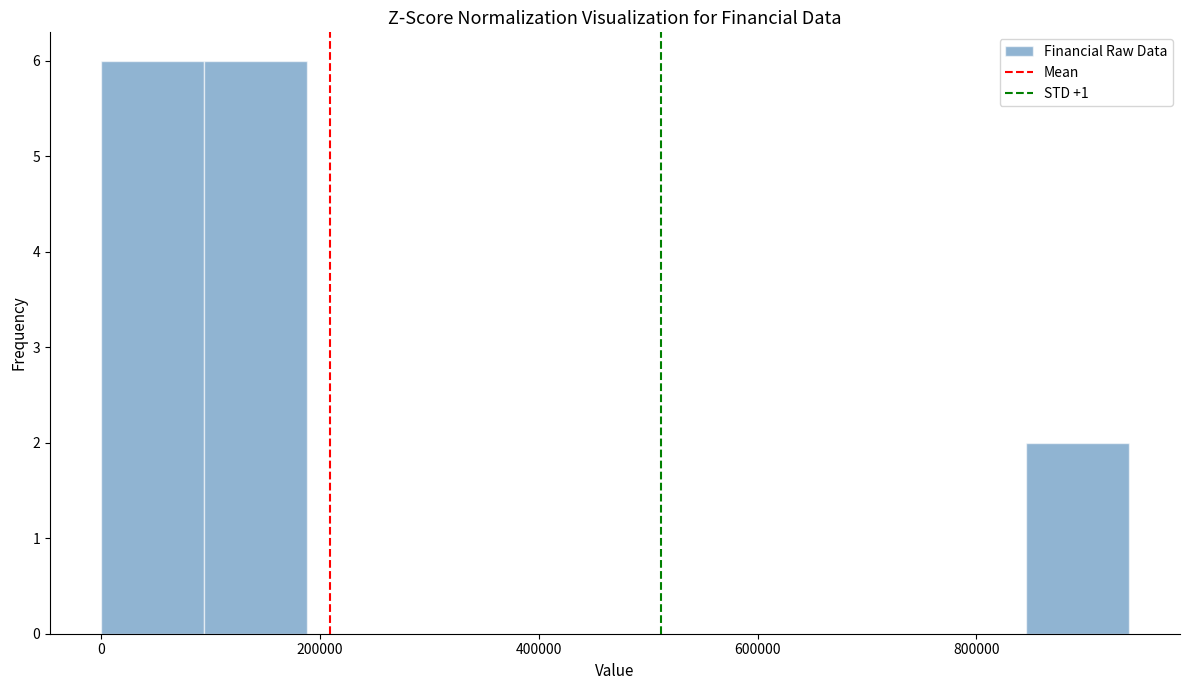

Reading left to right, list every bar in this chart as the range it spans on the x-axis followed by its height. Neither the bar edges nor the heights are printed on the chart, so give them approximately, as read against the axes.

0 to 100000: 6
100000 to 180000: 6
180000 to 280000: 0
280000 to 380000: 0
380000 to 460000: 0
460000 to 560000: 0
560000 to 660000: 0
660000 to 760000: 0
760000 to 840000: 0
840000 to 940000: 2